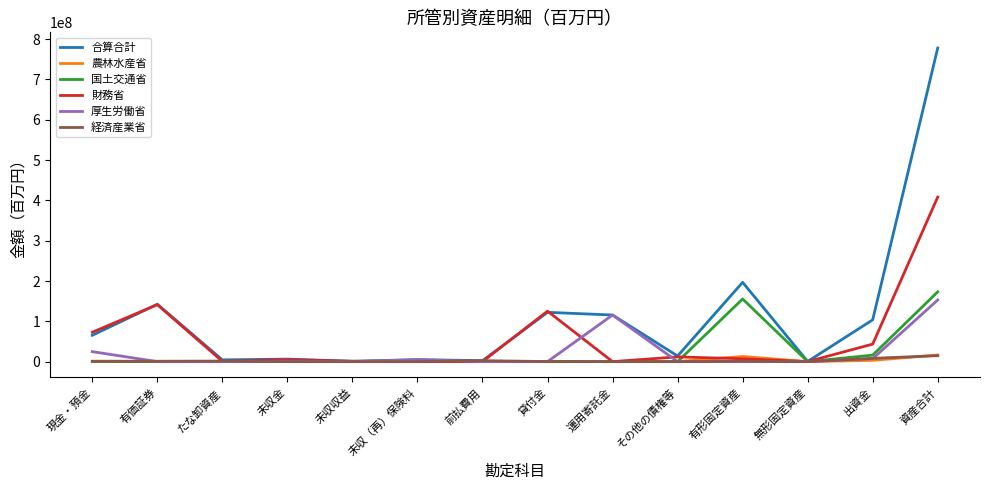

The 財務省 series shows -265212282 at 運用寄託金. True or false?

False